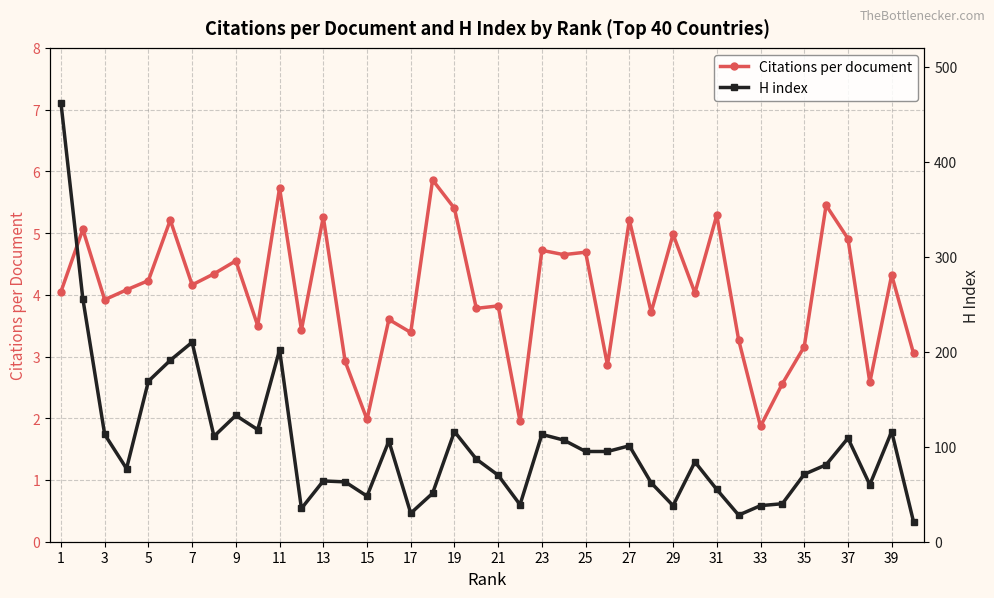

What is the sum of all H index values?

4065.0